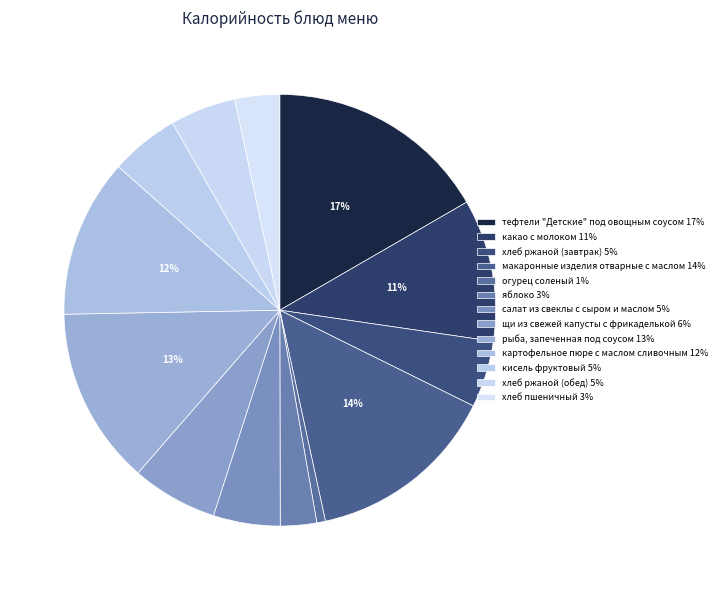

Count the number of slices in the pie.

13